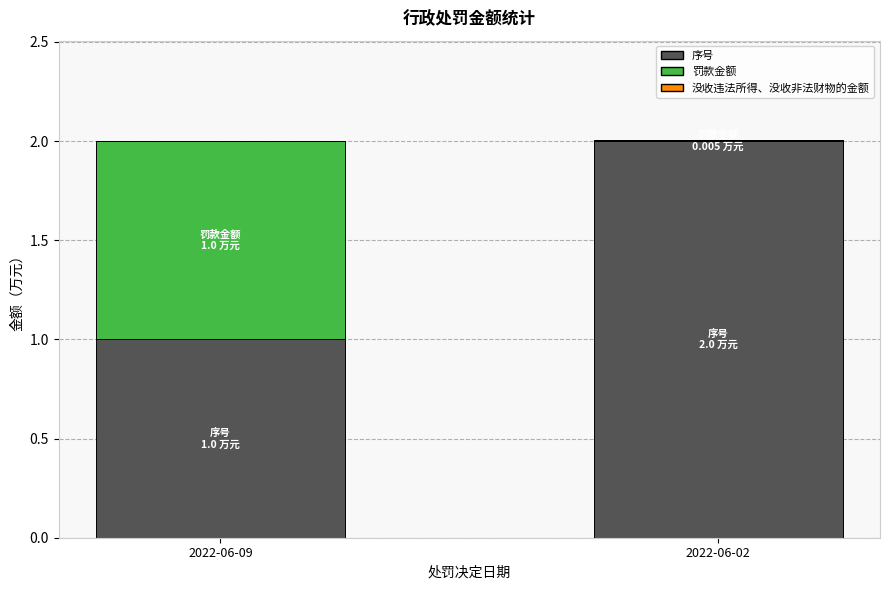

Are the bars grouped side by side (vs. stacked)?

No